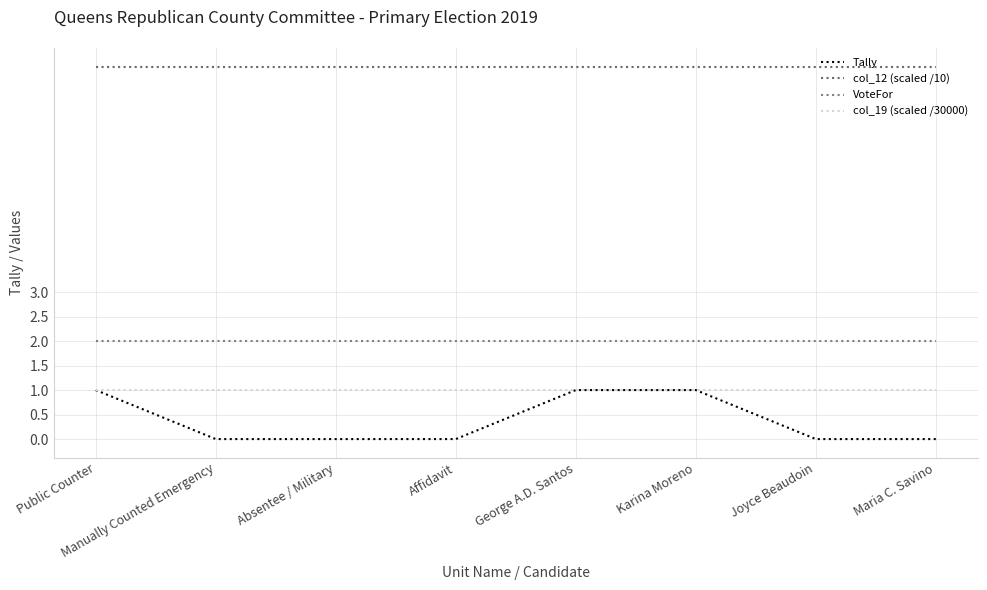

What is the spread (max minus min) of values at Public Counter?

6.6